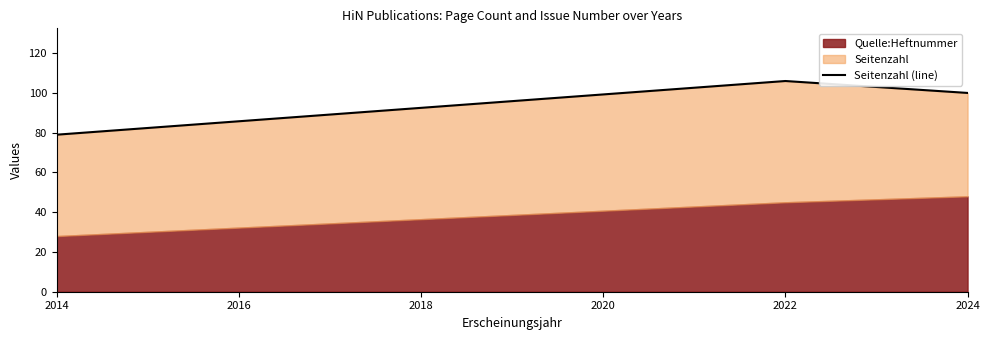

At which label is the value closest to 92?

2024